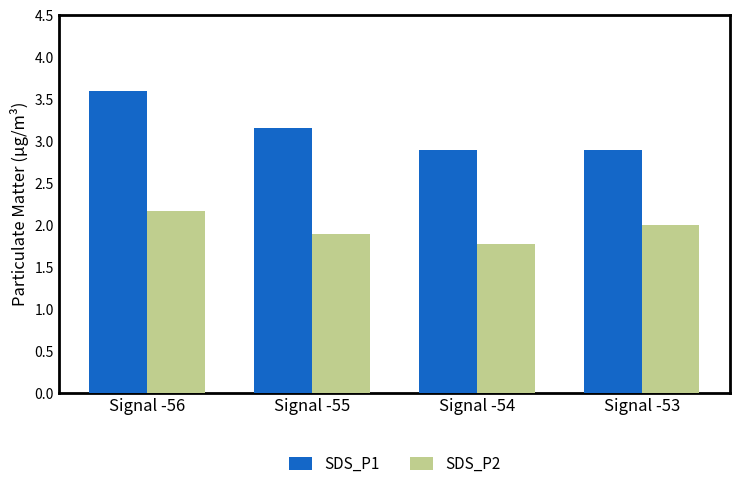

Is it true that SDS_P2 equals 1.9 at Signal -55?

True